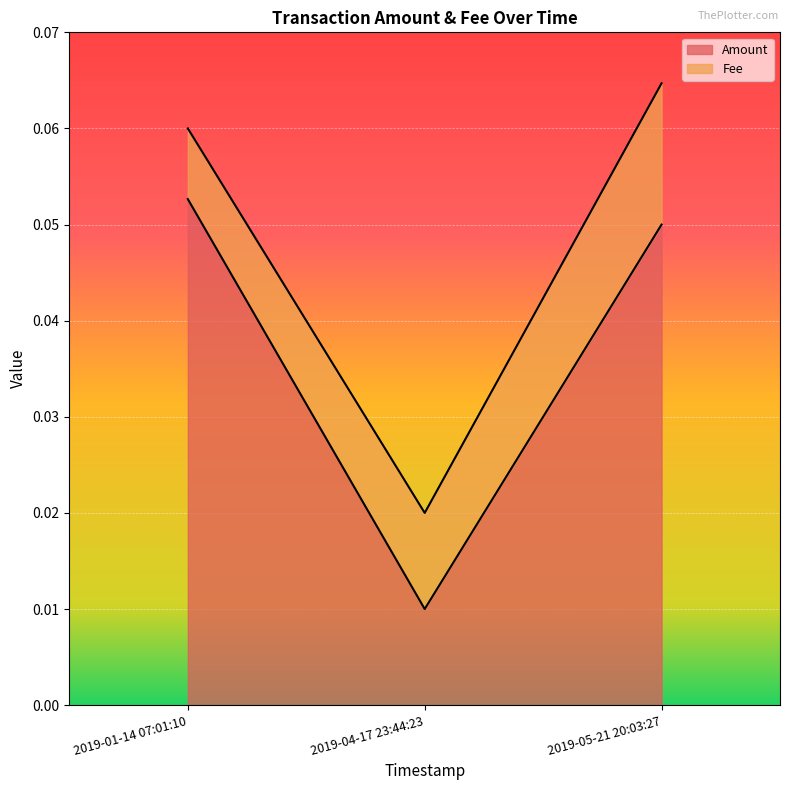

How many data points does each series have?

3